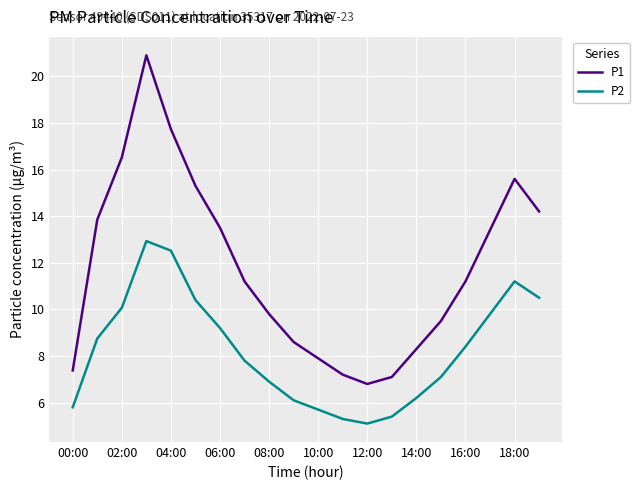

True or false: P1 and P2 cross at least once.

False